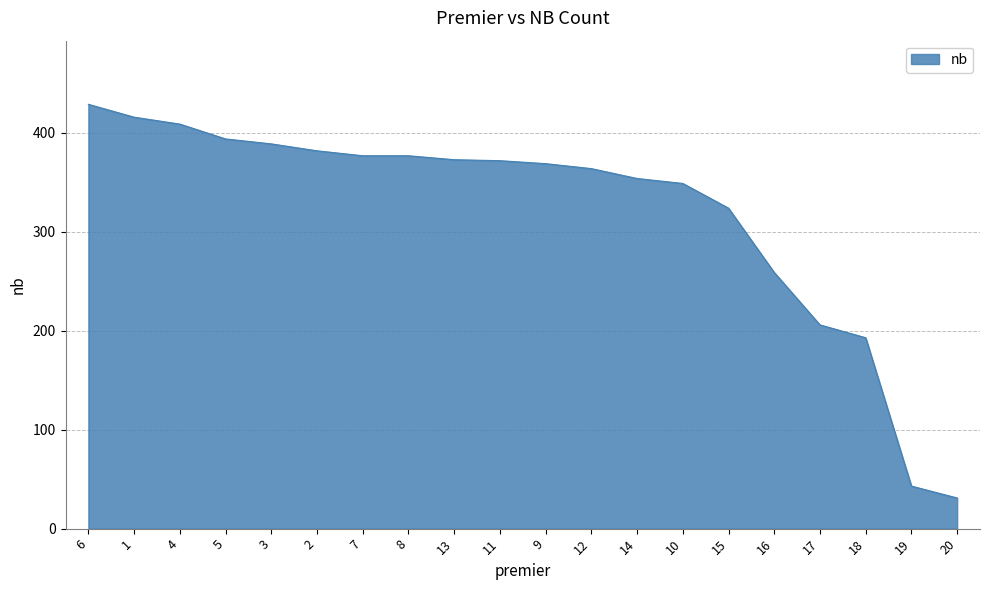

The value at 1 is 569. True or false?

False